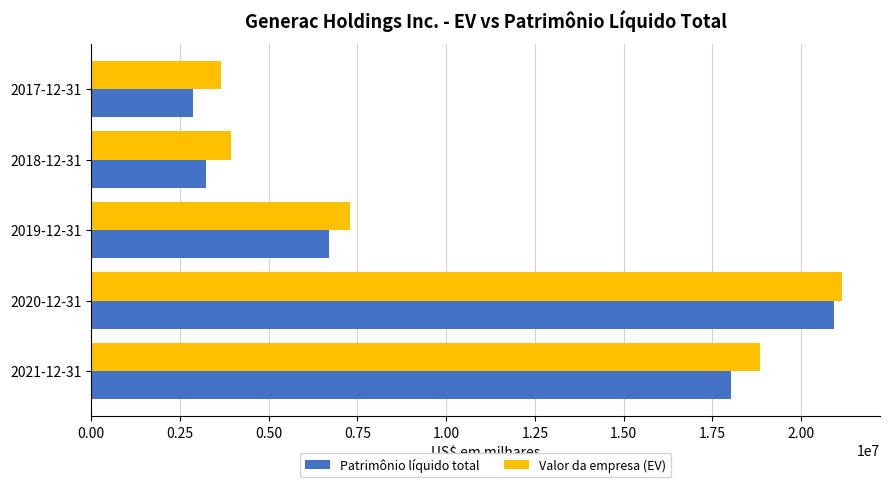

Which label corresponds to the largest value in the chart?

2020-12-31